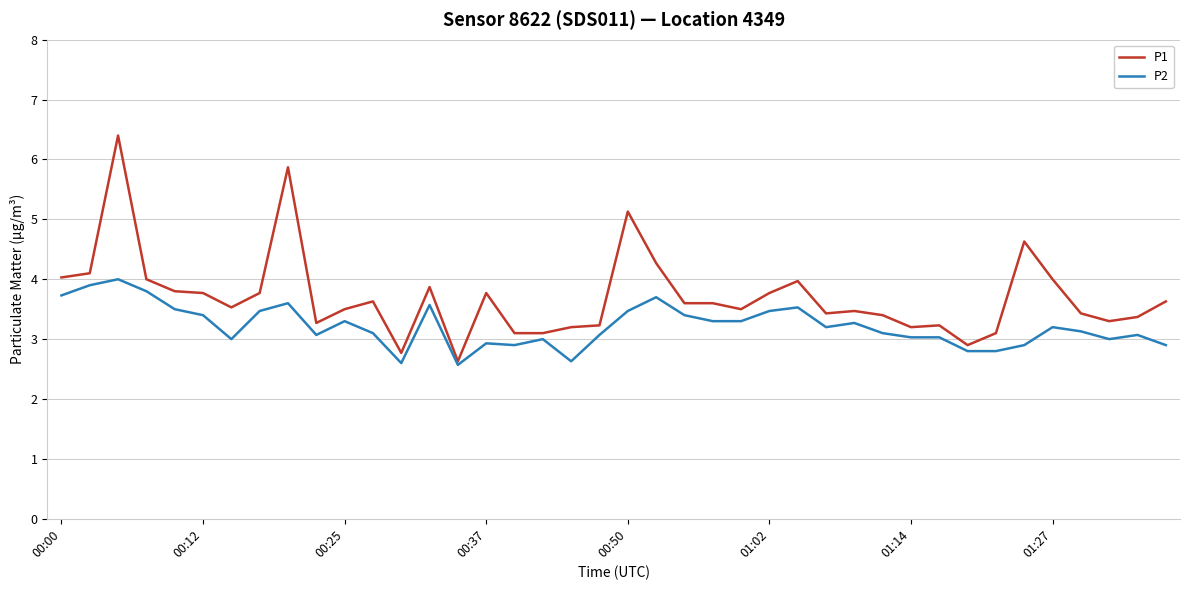

List the series in order of their overall mean, lowest first.

P2, P1